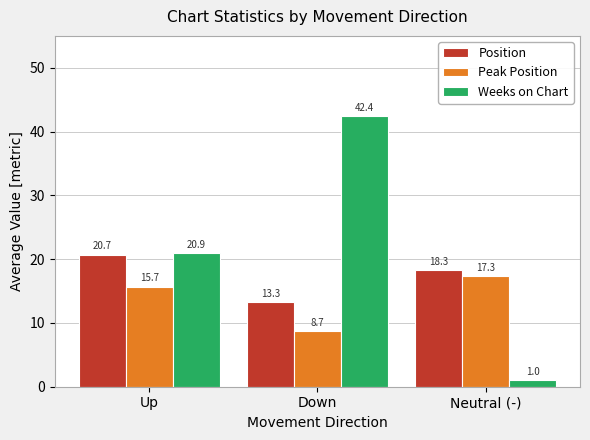

Reading left to right, what are all the values shown in this chart?

Position: Up=20.7	Down=13.3	Neutral (-)=18.3
Peak Position: Up=15.7	Down=8.7	Neutral (-)=17.3
Weeks on Chart: Up=20.9	Down=42.4	Neutral (-)=1.0